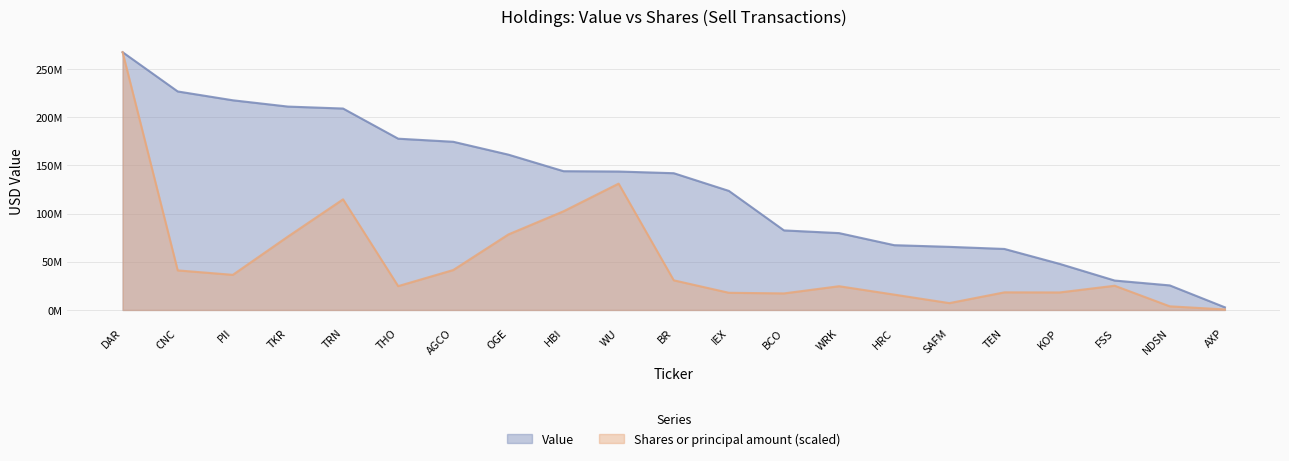

True or false: Shares or principal amount and Value cross at least once.

False